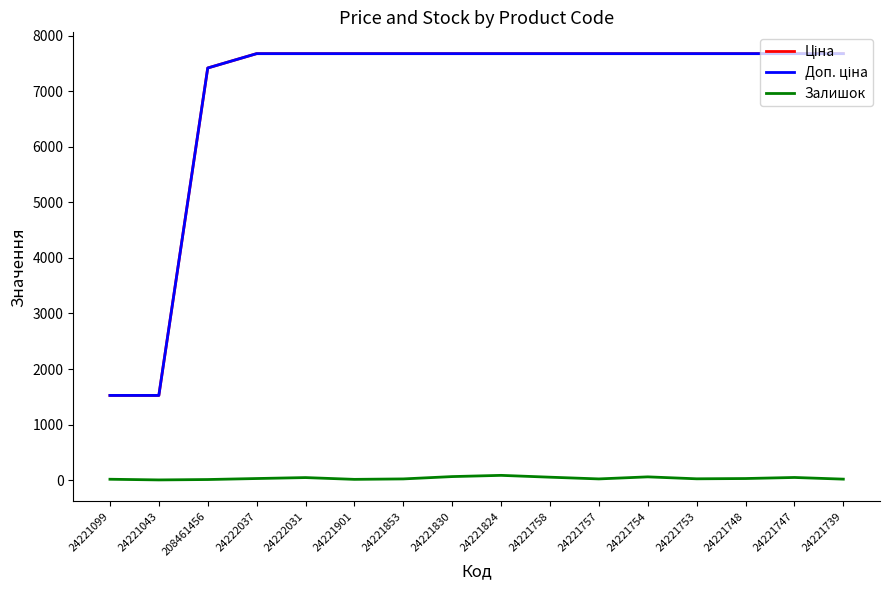

The Залишок series shows 29.0 at 24222037. True or false?

True